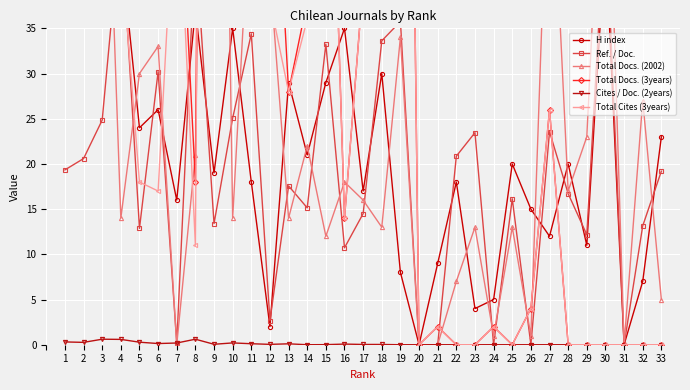

Which series has the largest total across all categories?

Total Docs. (3years)